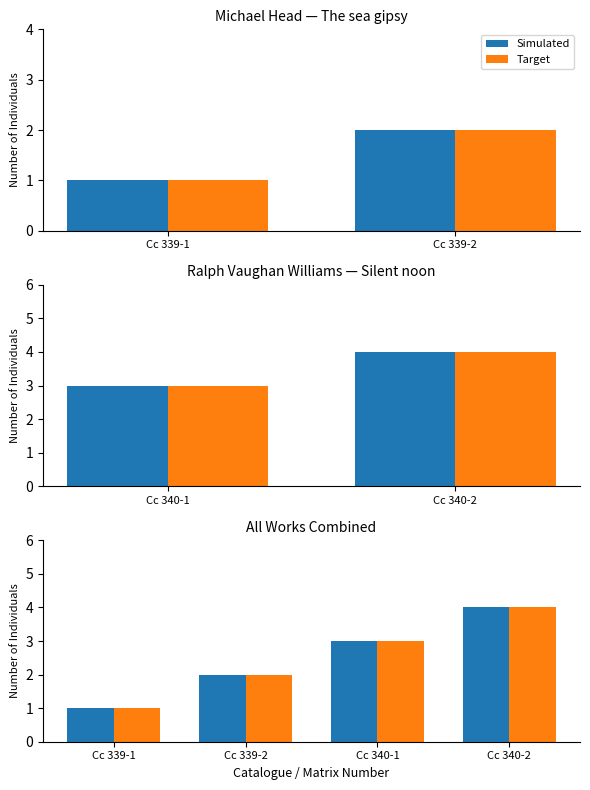

What is the approximate value of Target at Cc 340-2?

4